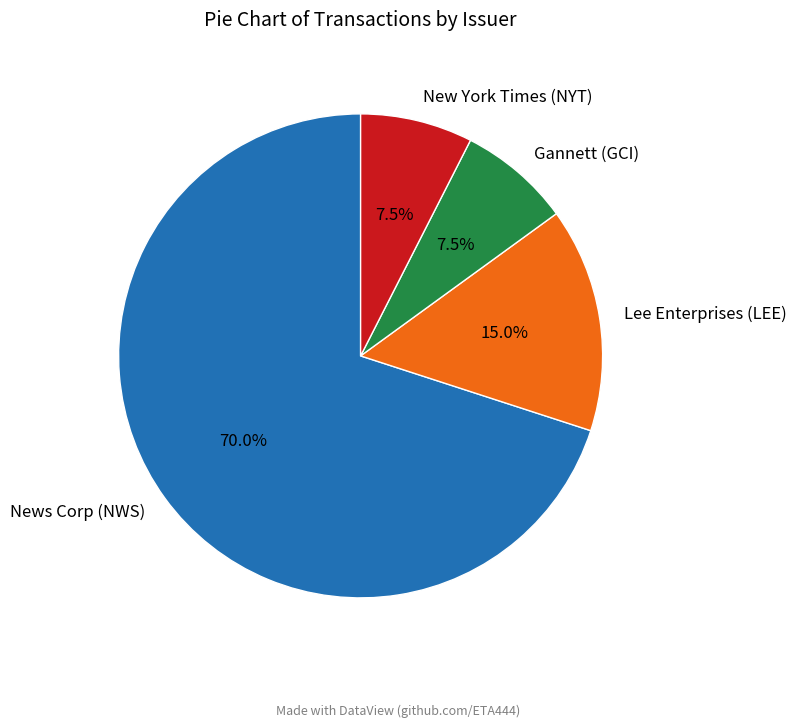

What is the largest slice in the pie chart?

News Corp (NWS)